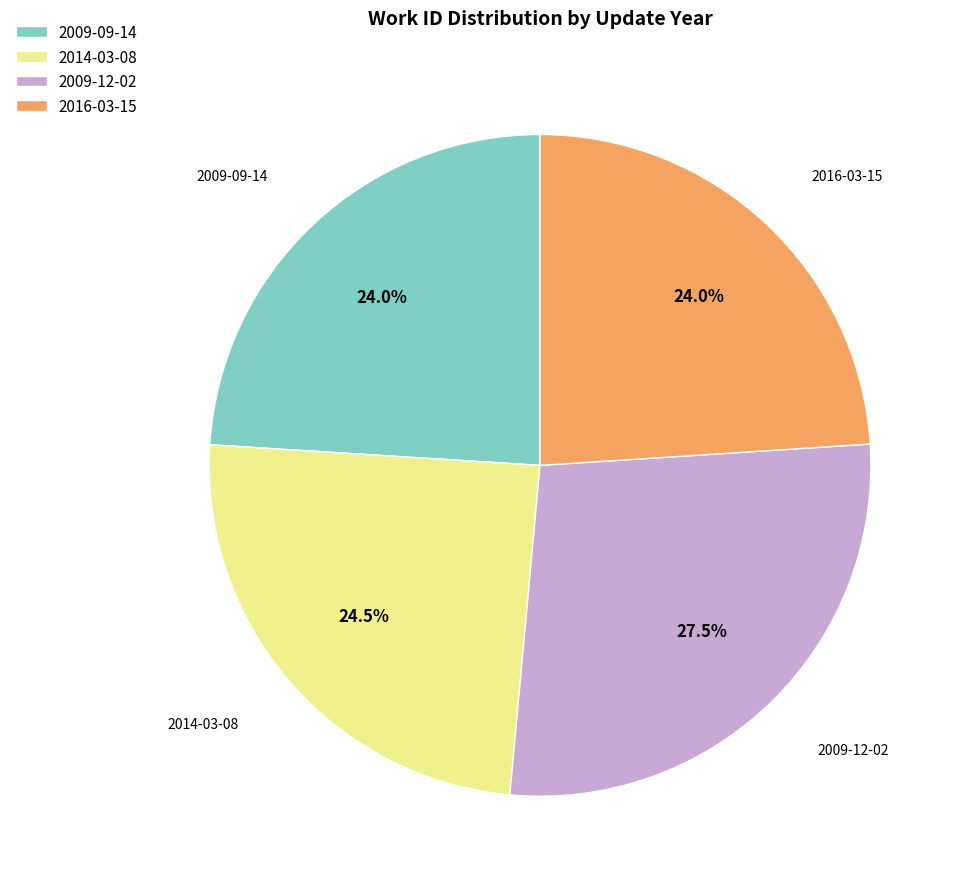

What portion of the pie excludes 2009-12-02?

72.5%